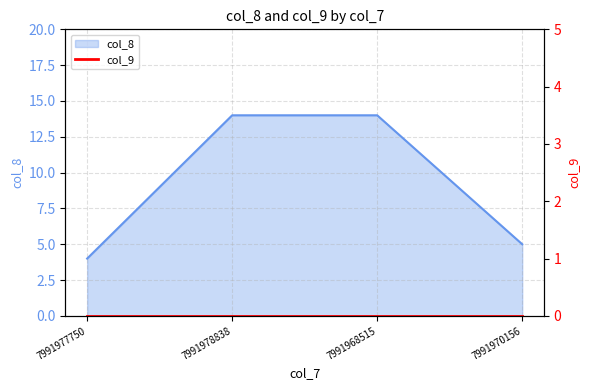

The chart shows a value of 4 at 7991977750. True or false?

True